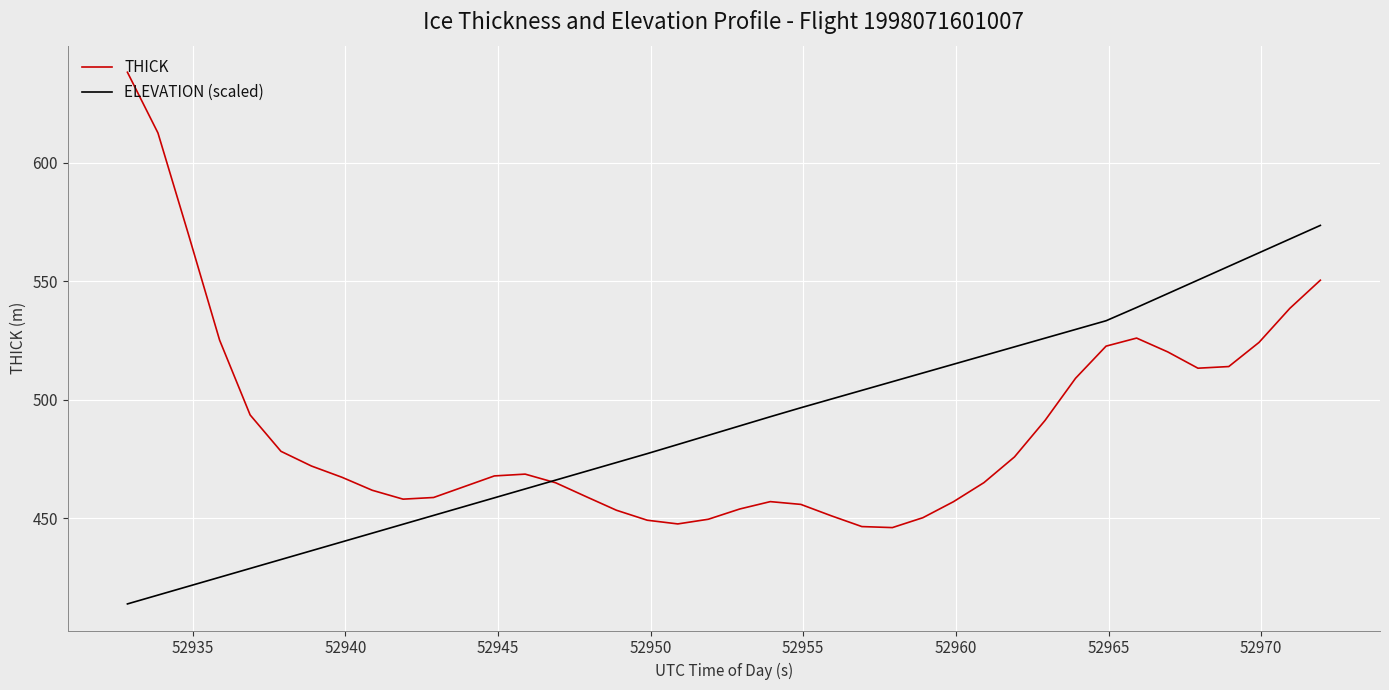

Count the number of categories in the chart.

40